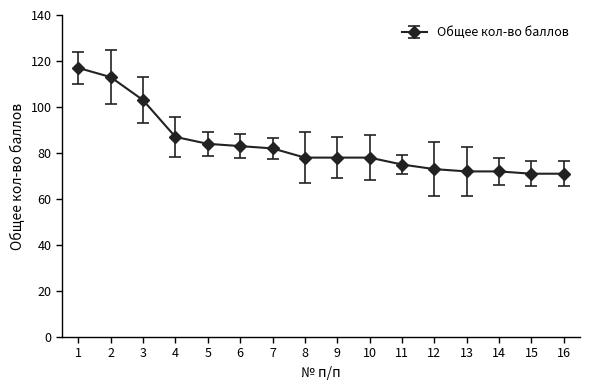

What is the sum of all values?

1337